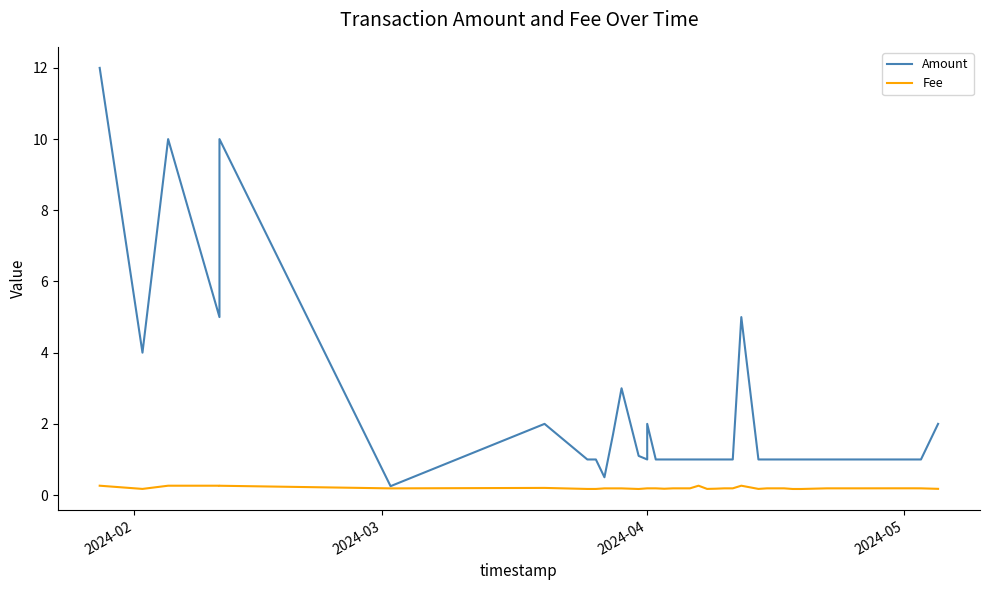

At how many categories does at least one series exceed 10?

1